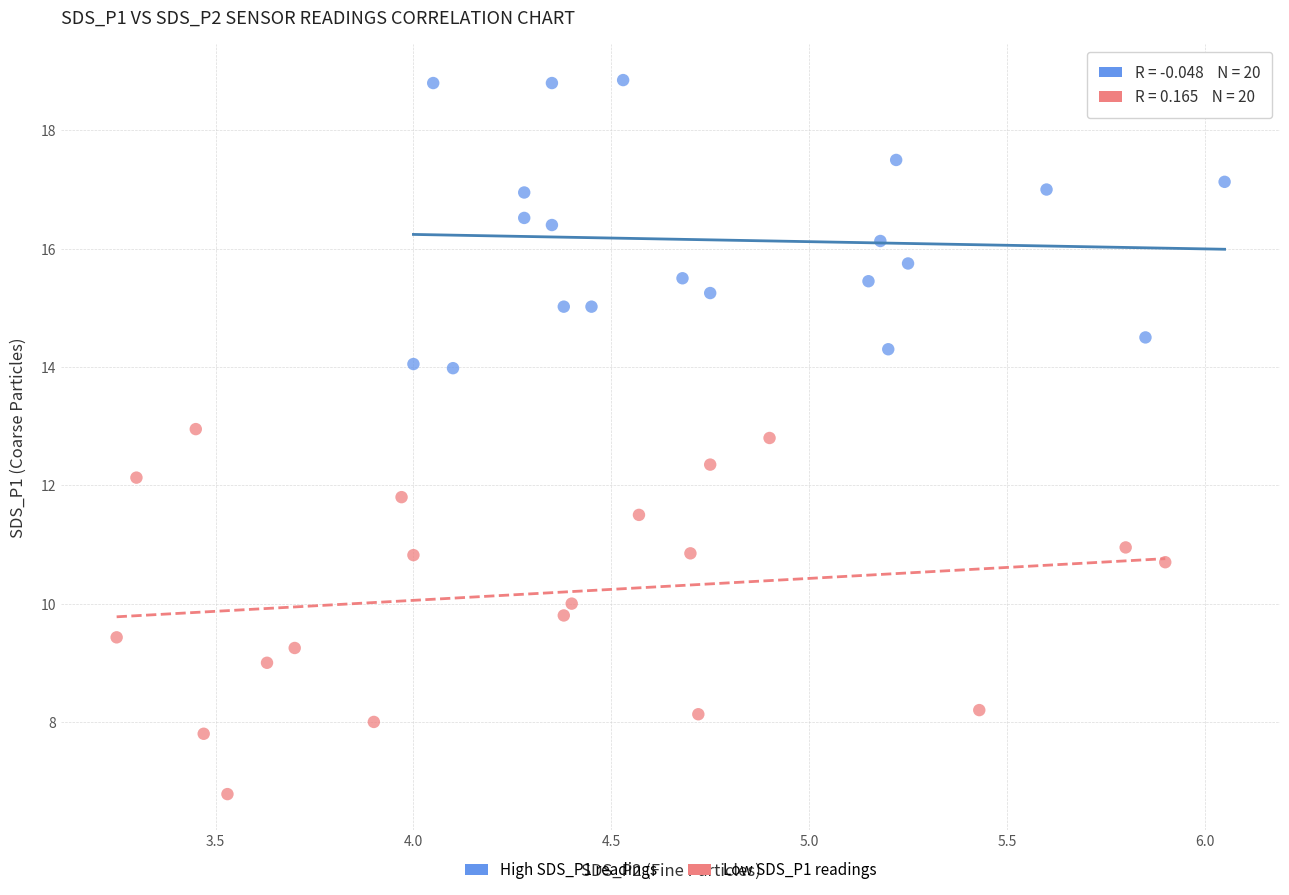

Which series reaches the maximum Y coordinate?

High SDS_P1 readings